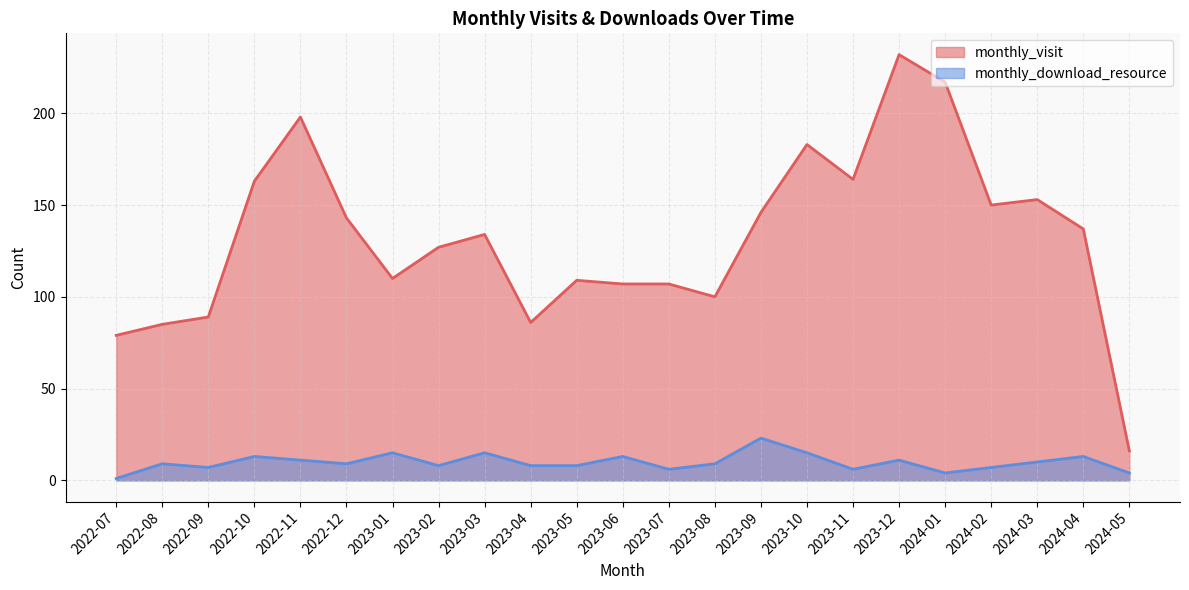

Rank the series by their average value, from lowest to highest.

monthly_download_resource, monthly_visit